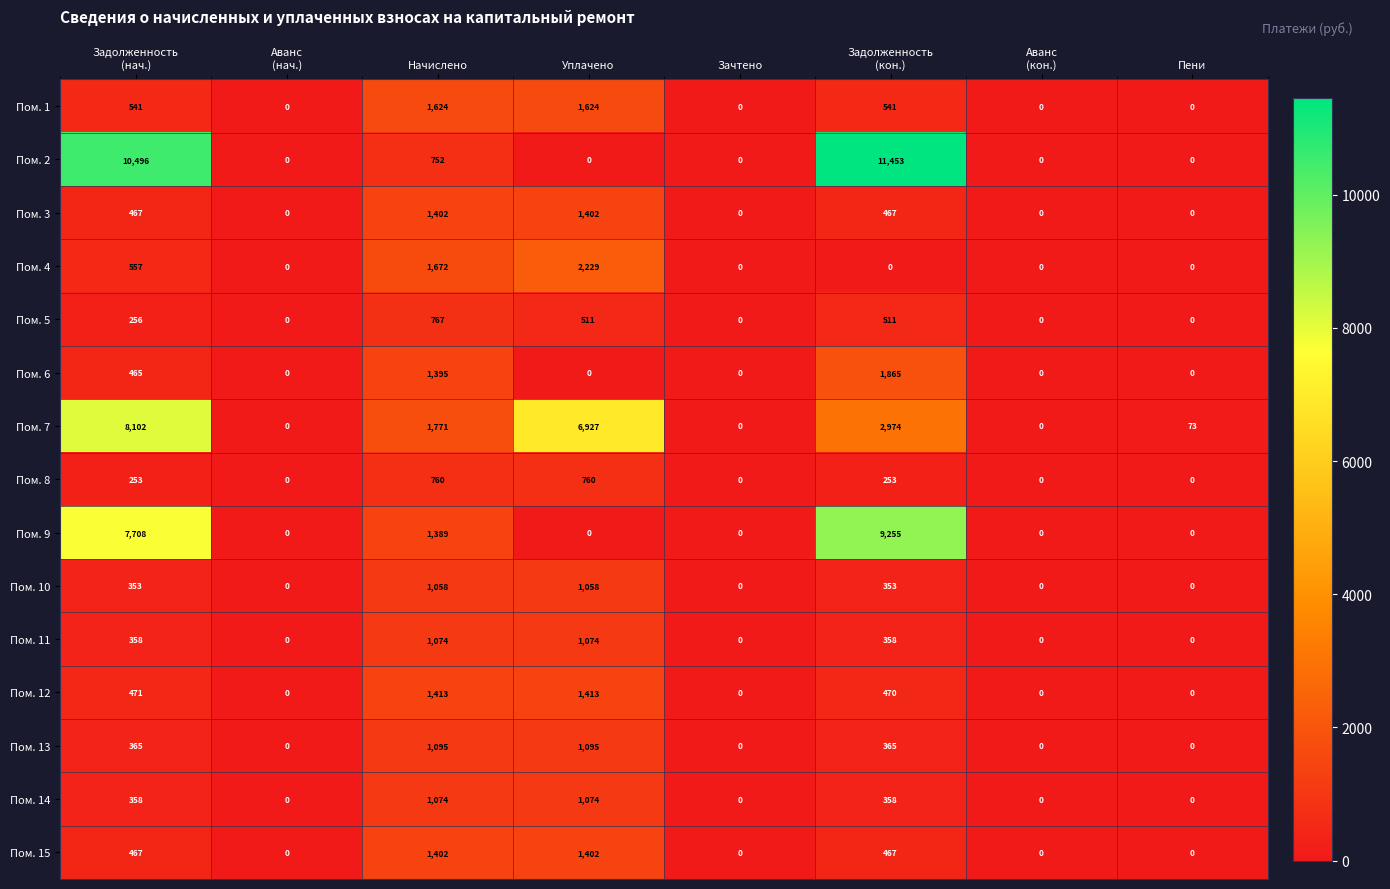

What is the difference between the second highest and minimum values in the Пом. 13 series?

1095